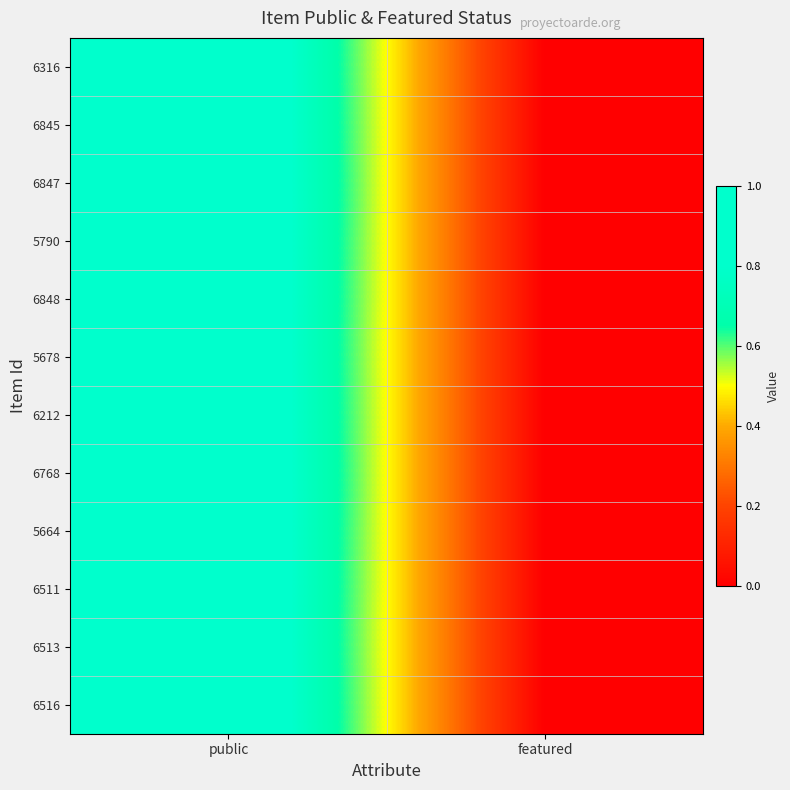

At which category is the sum across all series the highest?

public